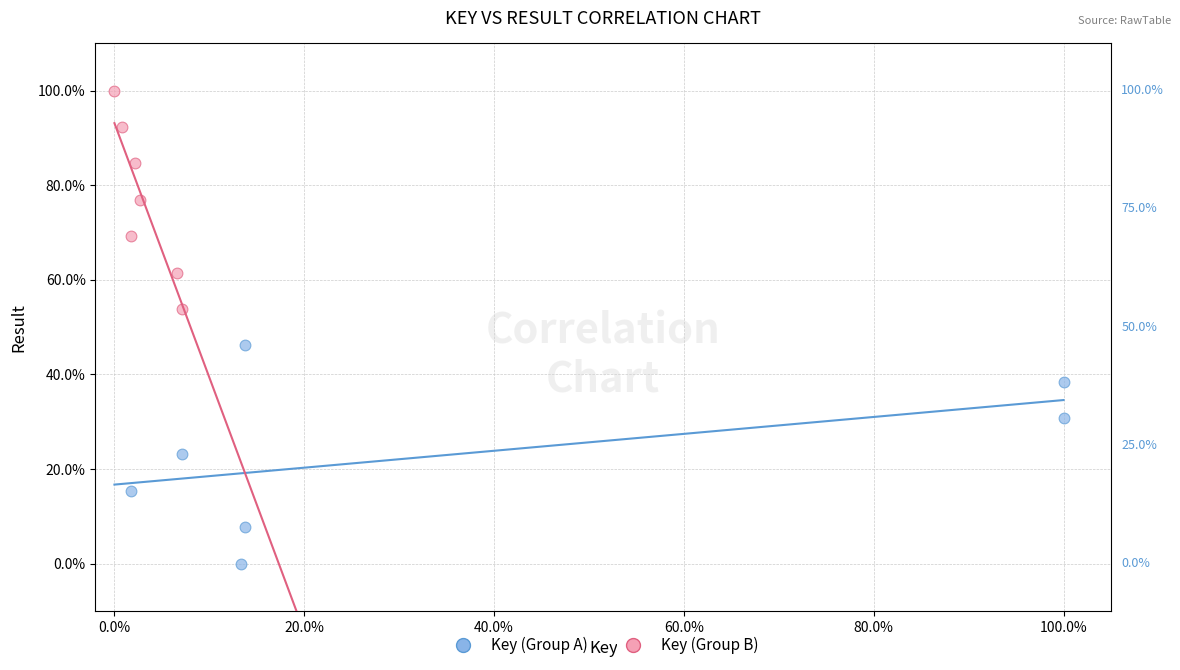

Which series reaches the minimum Y coordinate?

Key (Group A)